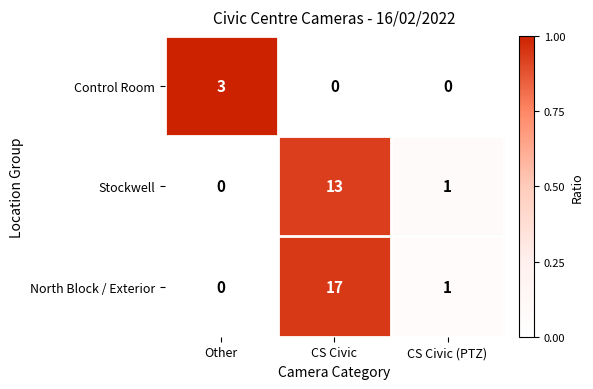

At which label does North Block / Exterior reach its minimum?

Other